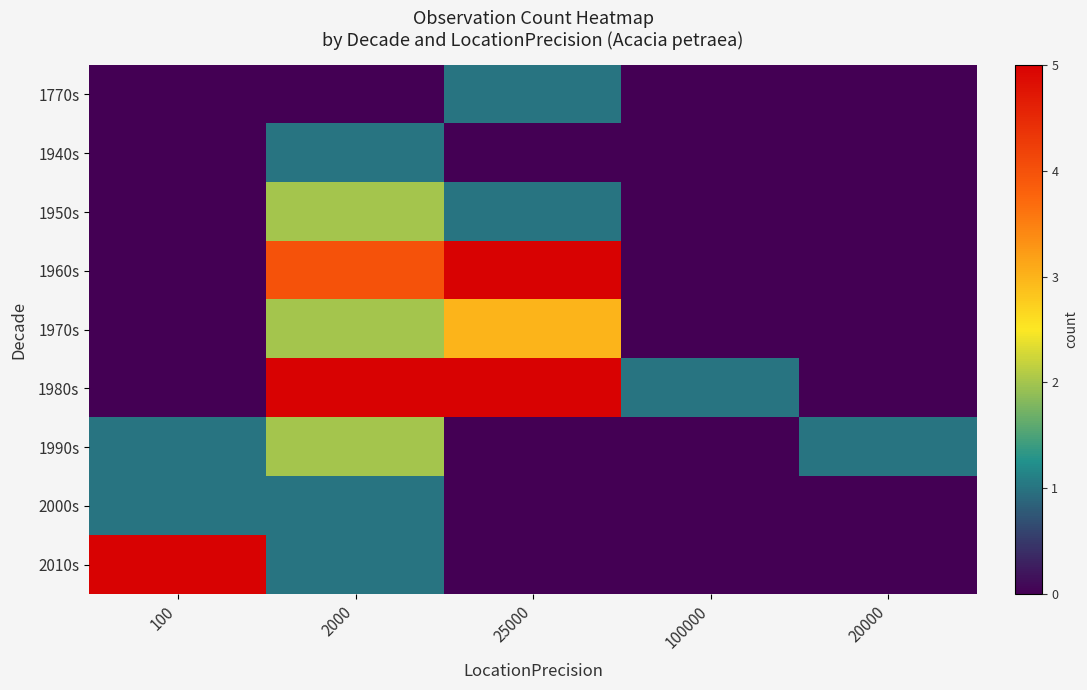

Reading left to right, transcribe all the data shown in this chart.

1770s: 100=0	2000=0	25000=1	100000=0	20000=0
1940s: 100=0	2000=1	25000=0	100000=0	20000=0
1950s: 100=0	2000=2	25000=1	100000=0	20000=0
1960s: 100=0	2000=4	25000=5	100000=0	20000=0
1970s: 100=0	2000=2	25000=3	100000=0	20000=0
1980s: 100=0	2000=5	25000=5	100000=1	20000=0
1990s: 100=1	2000=2	25000=0	100000=0	20000=1
2000s: 100=1	2000=1	25000=0	100000=0	20000=0
2010s: 100=5	2000=1	25000=0	100000=0	20000=0